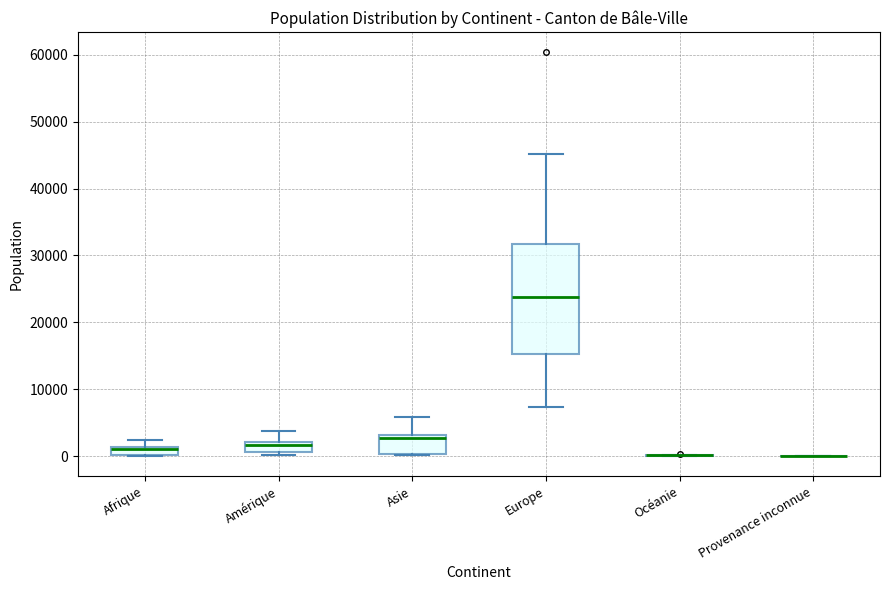

Comparing the boxes themselves (not the whiskers), which one is the tallest?

Europe